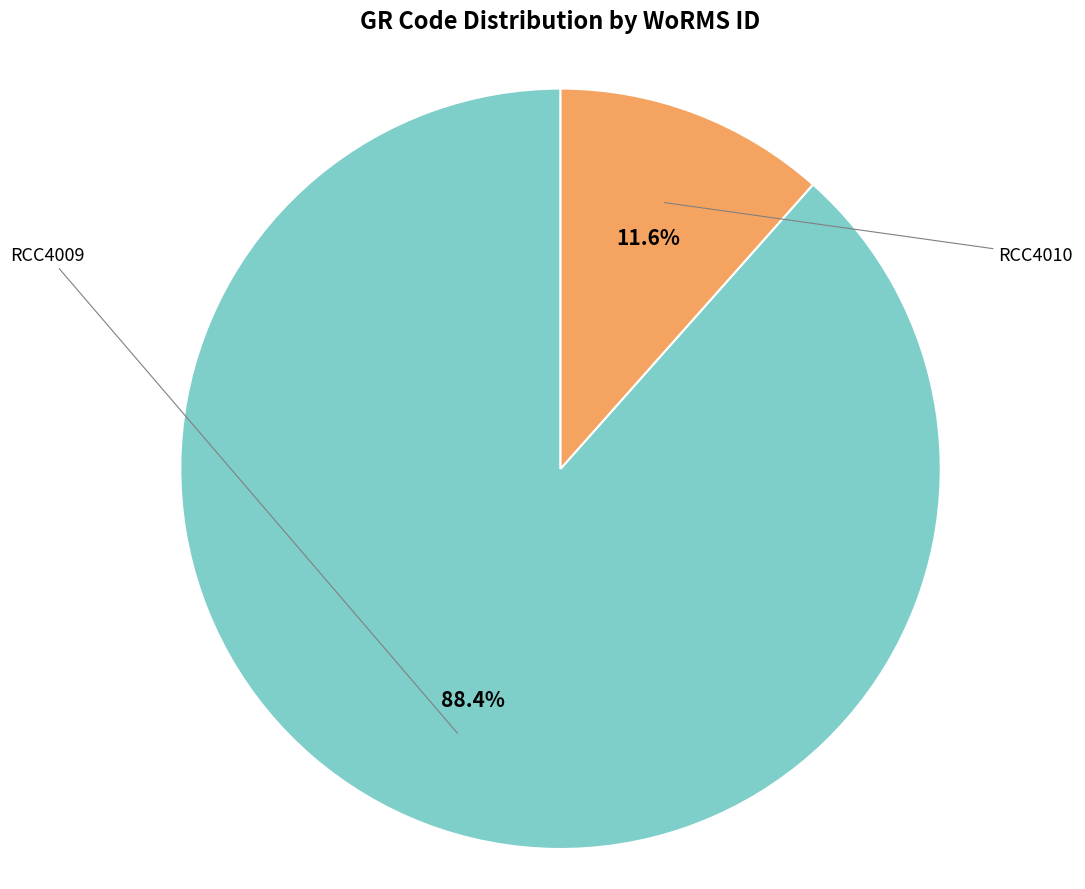

What is the majority slice?

RCC4009